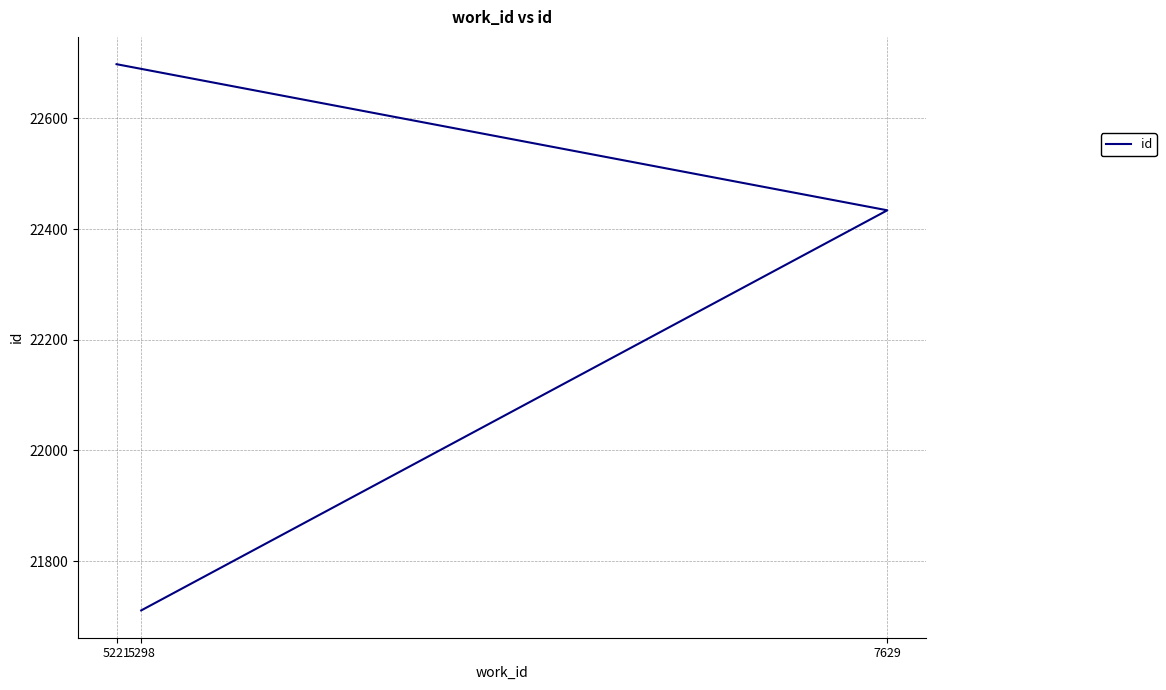

Rank the categories by value from highest to lowest.

5221, 7629, 5298